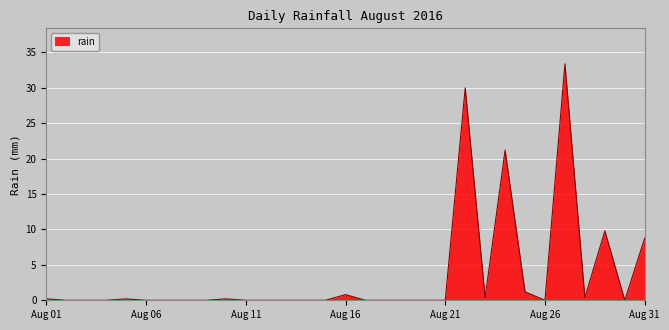

Reading right to left, what are all the values shown in this chart?

8.8	0.0	9.8	0.4	33.4	0.0	1.2	21.2	0.4	30.0	0.0	0.0	0.0	0.0	0.0	0.8	0.0	0.0	0.0	0.0	0.0	0.2	0.0	0.0	0.0	0.0	0.2	0.0	0.0	0.0	0.2